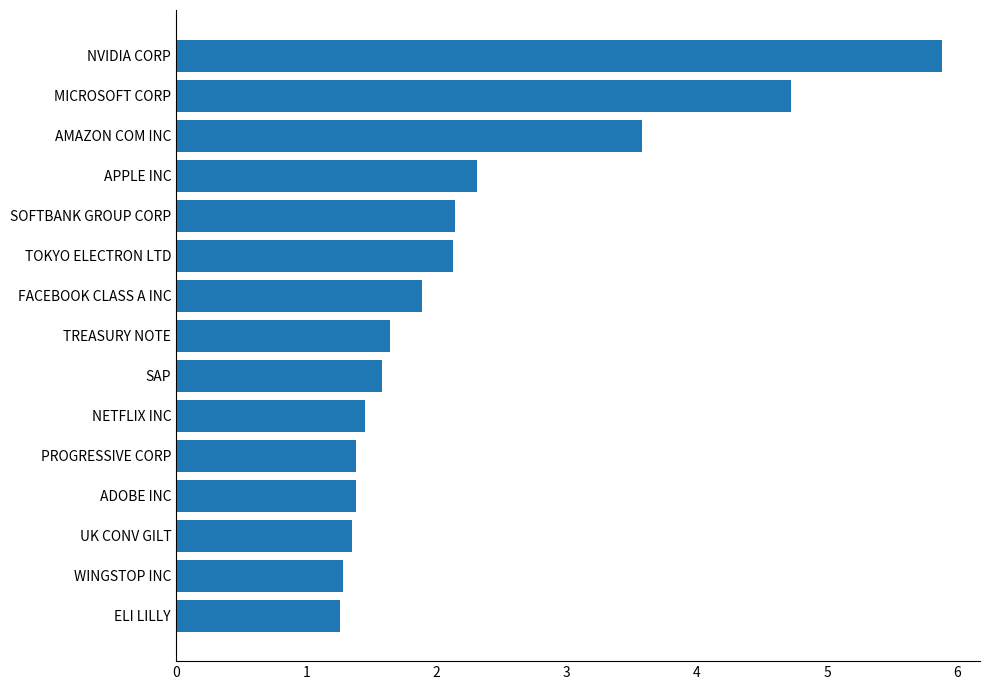

What is the greatest value displayed?

5.9